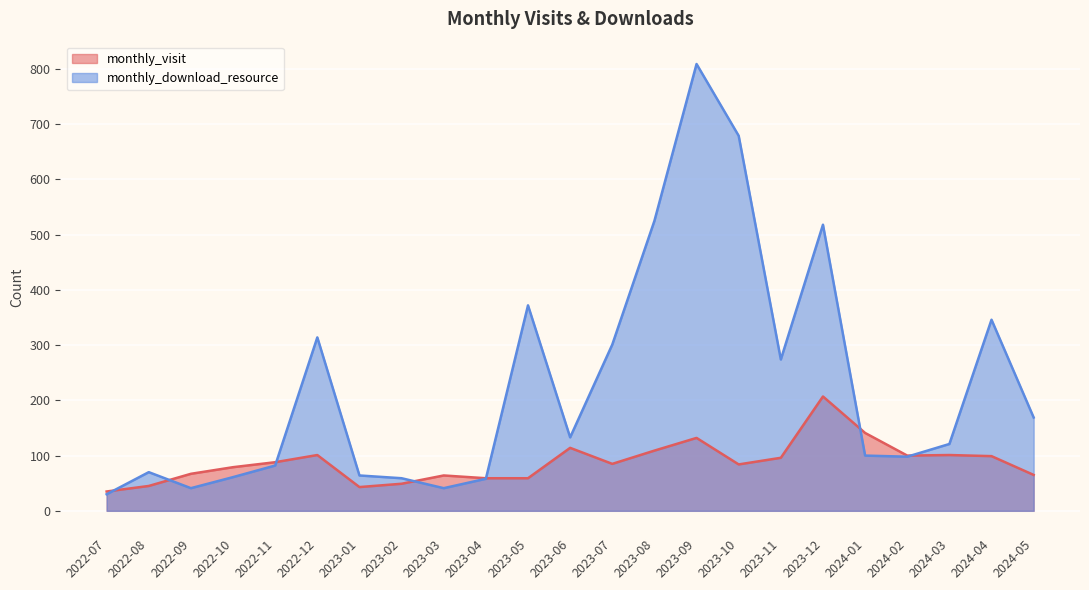

What is the label of the 11th point from the right?

2023-07